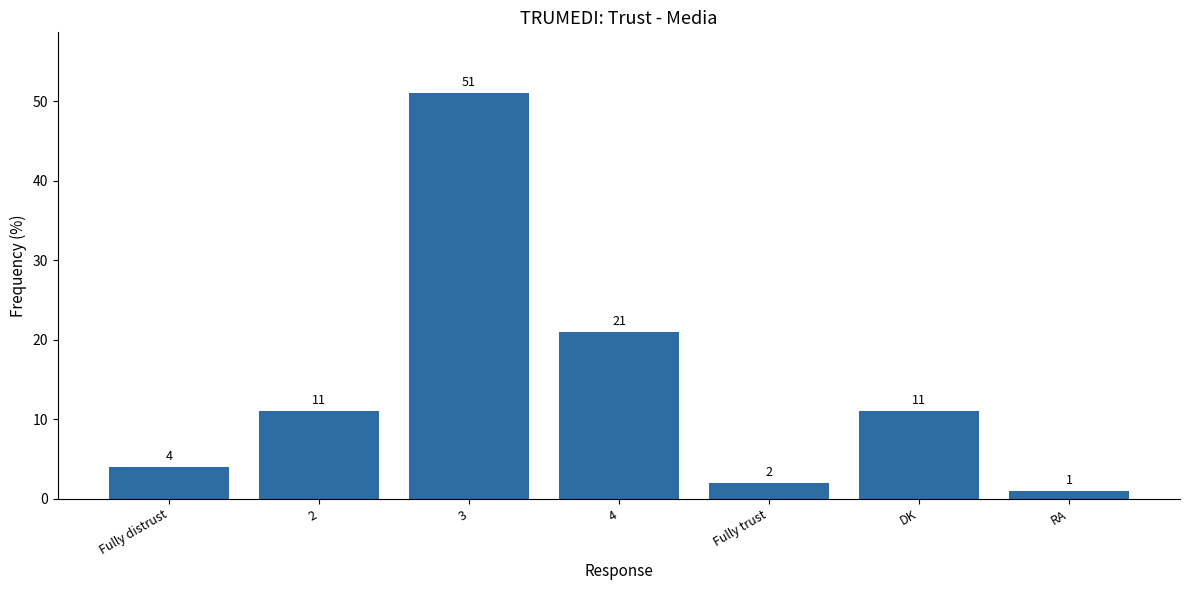

The chart shows a value of 9 at 4. True or false?

False